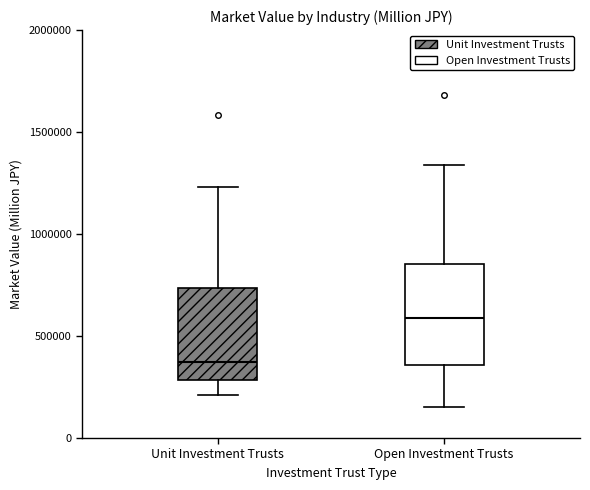

Reading left to right, transcribe this box plot: for each box, give where its median line is, the range the box spans, and where its two whiskers end, as read against the y-axis. The values are not printed on the chart, so give them approximately, as read against the axis.

Unit Investment Trusts: median 350000, box 300000 to 750000, whiskers 200000 to 1250000
Open Investment Trusts: median 600000, box 350000 to 850000, whiskers 150000 to 1350000